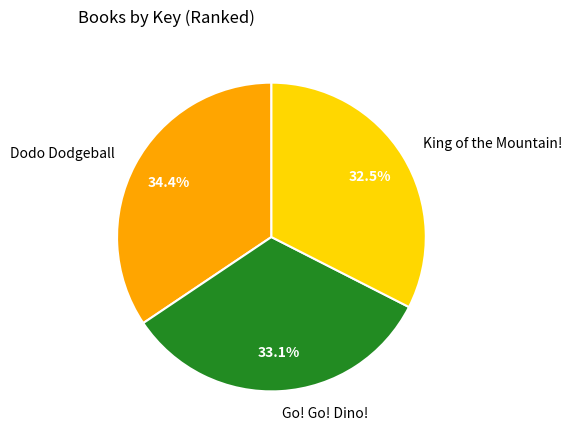

Count the number of slices in the pie.

3